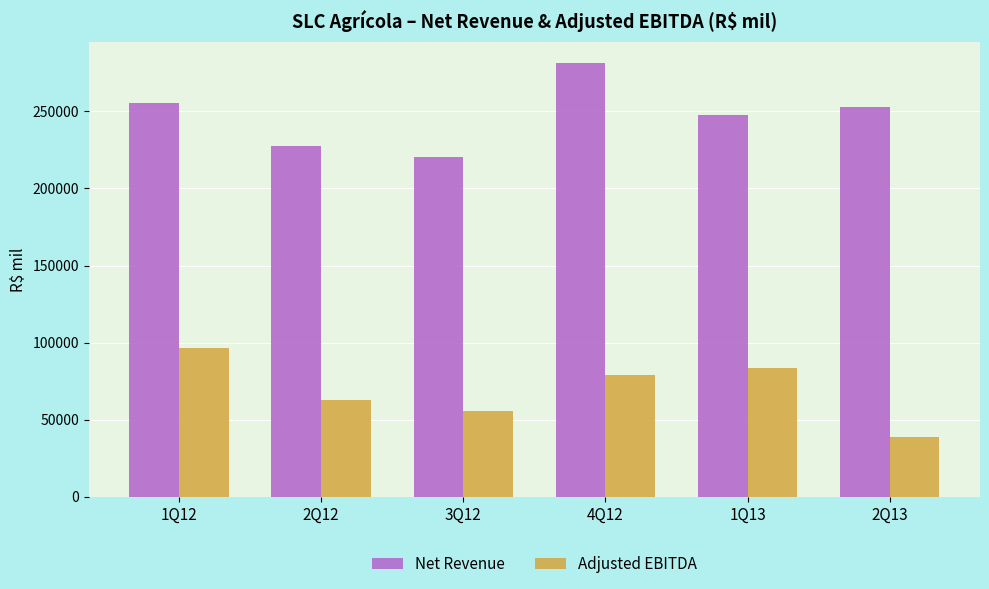

At which label is Adjusted EBITDA closest to 67506?

2Q12